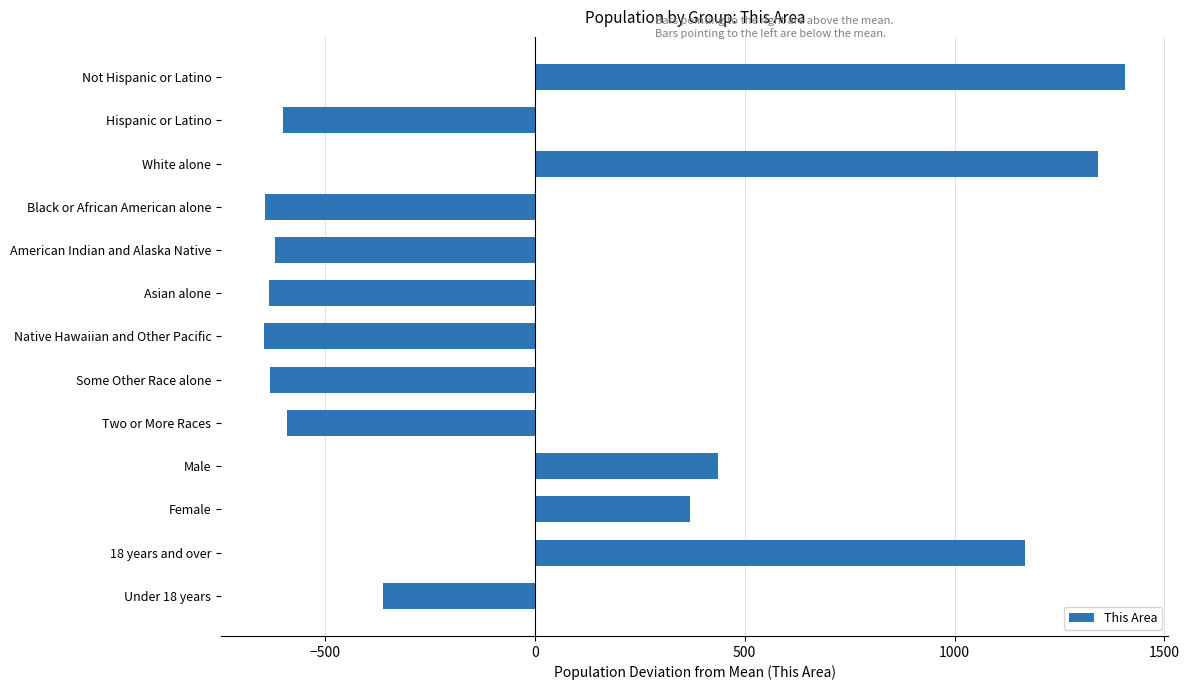

Which label corresponds to the largest value in the chart?

Not Hispanic or Latino